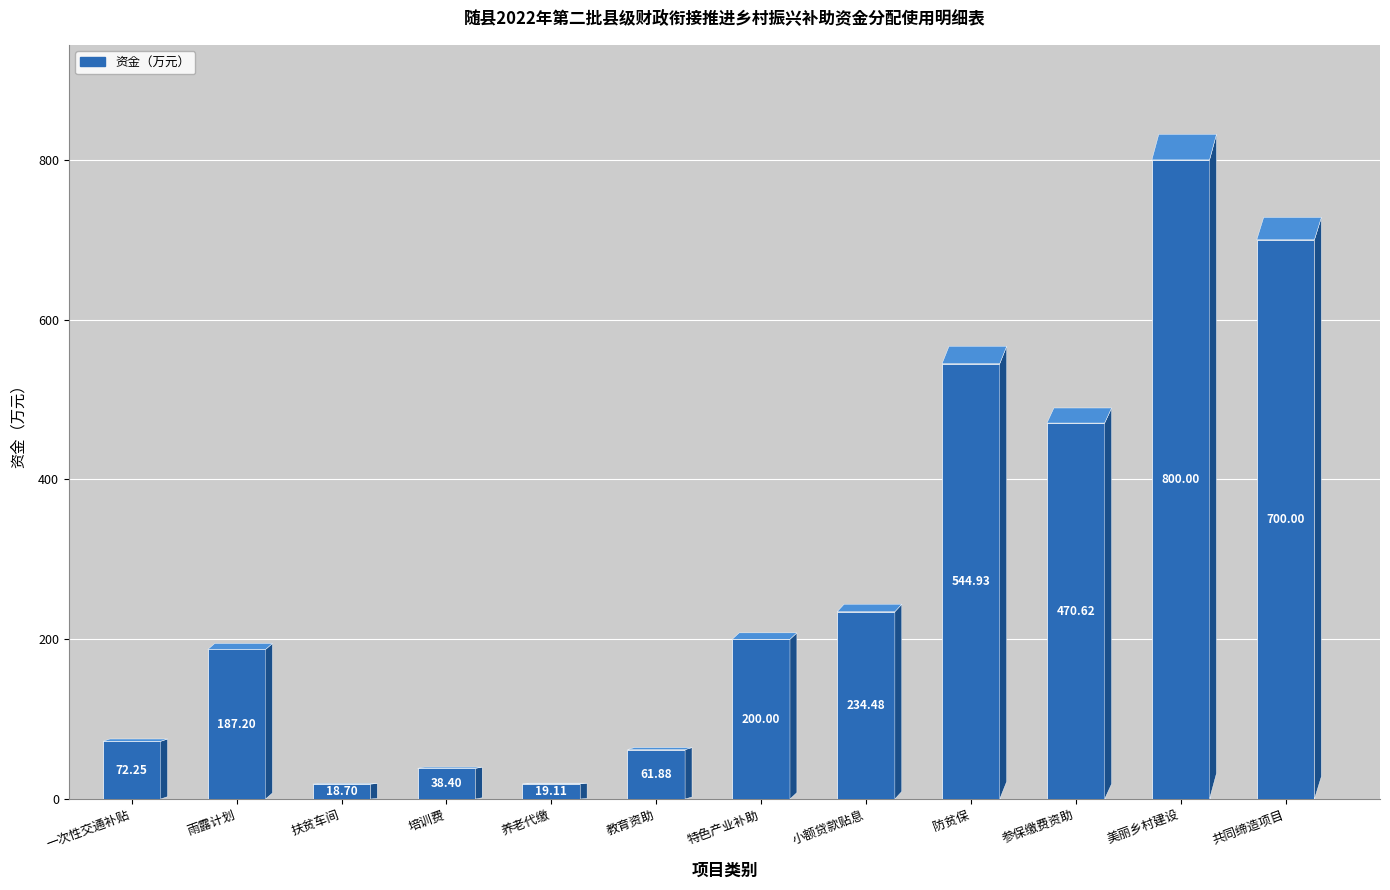

True or false: the data shows 19.1 at 养老代缴.

True